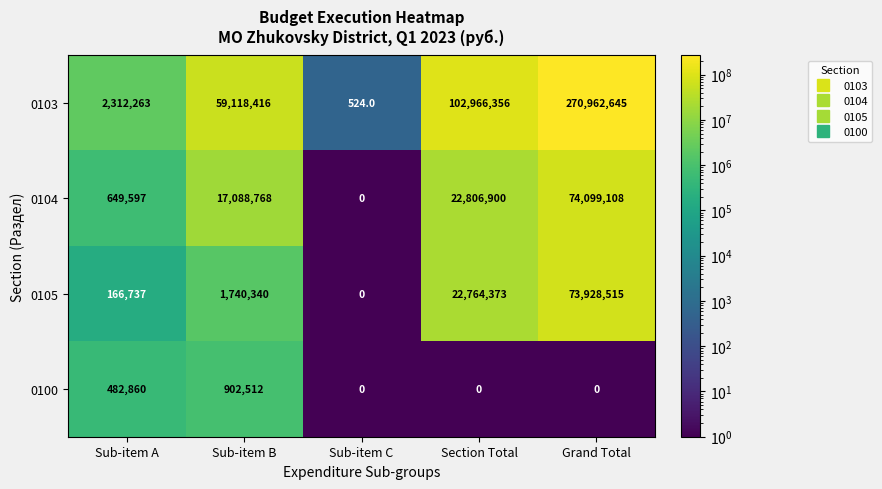

Which label corresponds to the largest value in the chart?

Grand Total